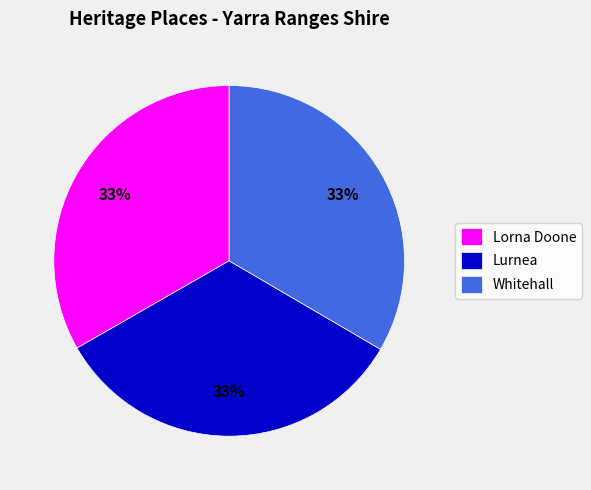

Is Whitehall the majority of the pie?

No